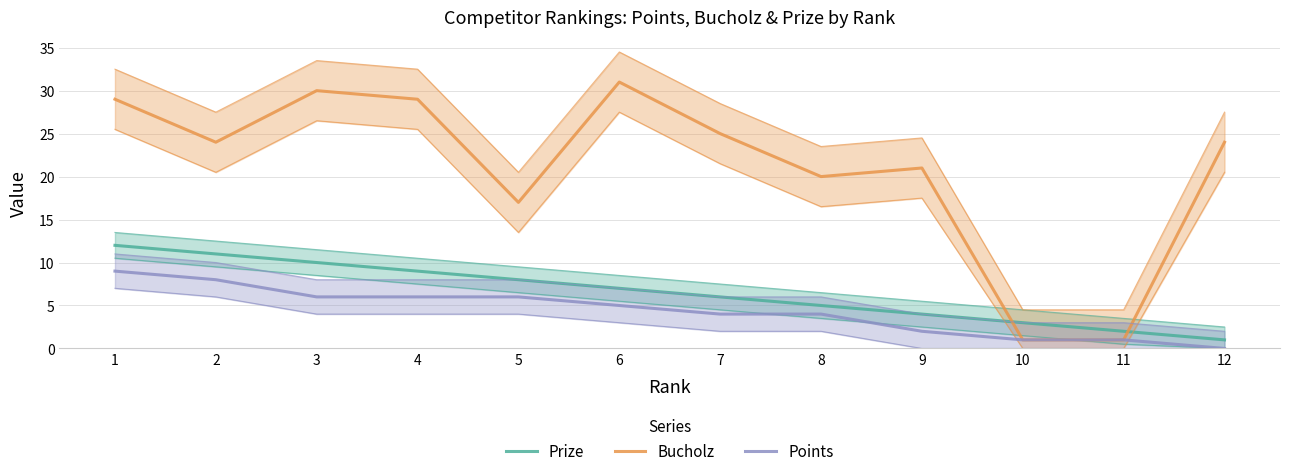

In Bucholz, how many points are lower than both neighbors (excluding endpoints)?

3